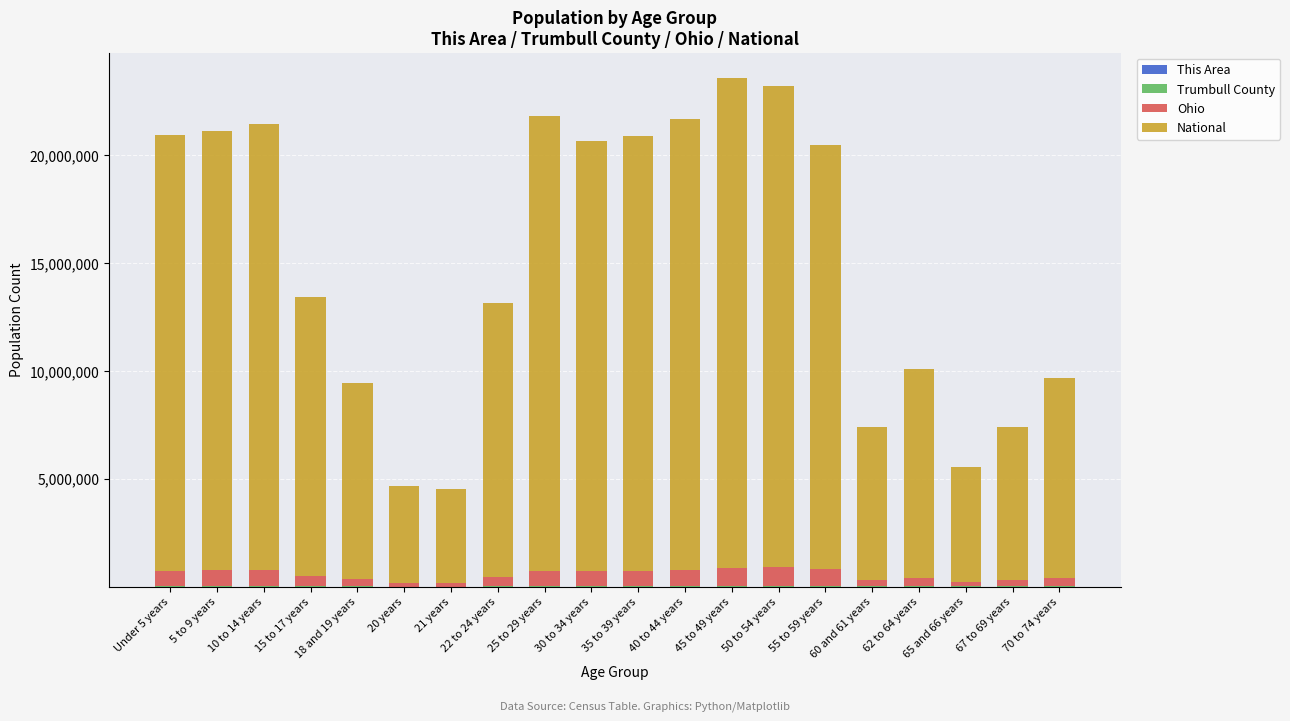

What is the minimum value for This Area?

44